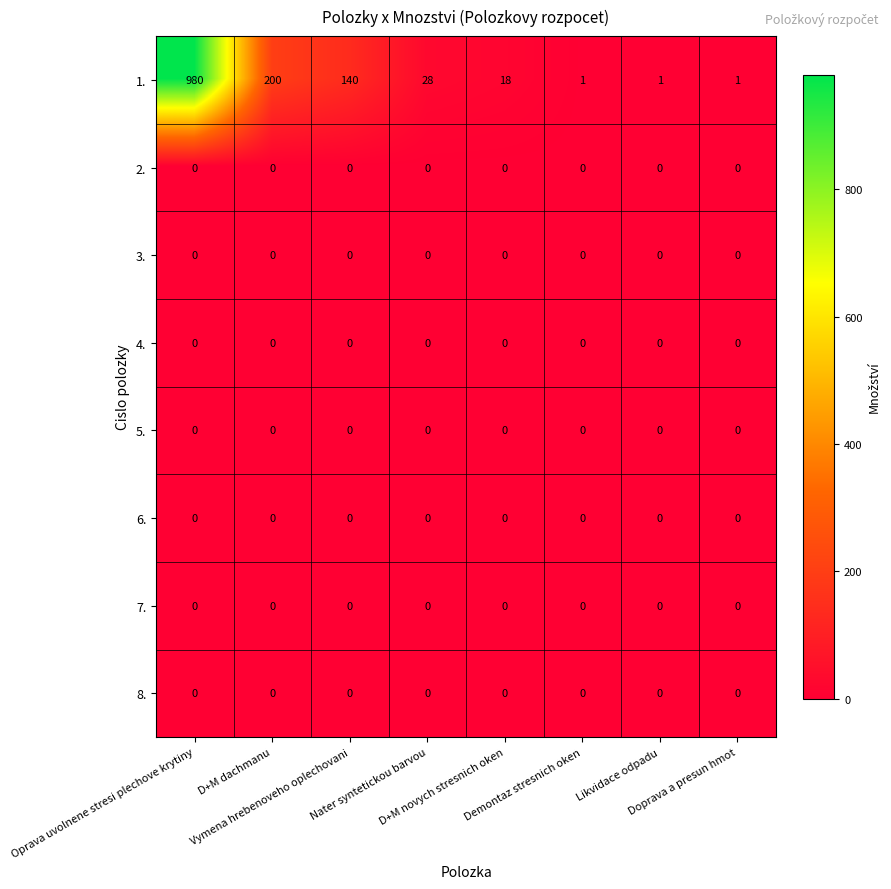

Which series changed the most between Vymena hrebenoveho oplechovani and Likvidace odpadu?

1.